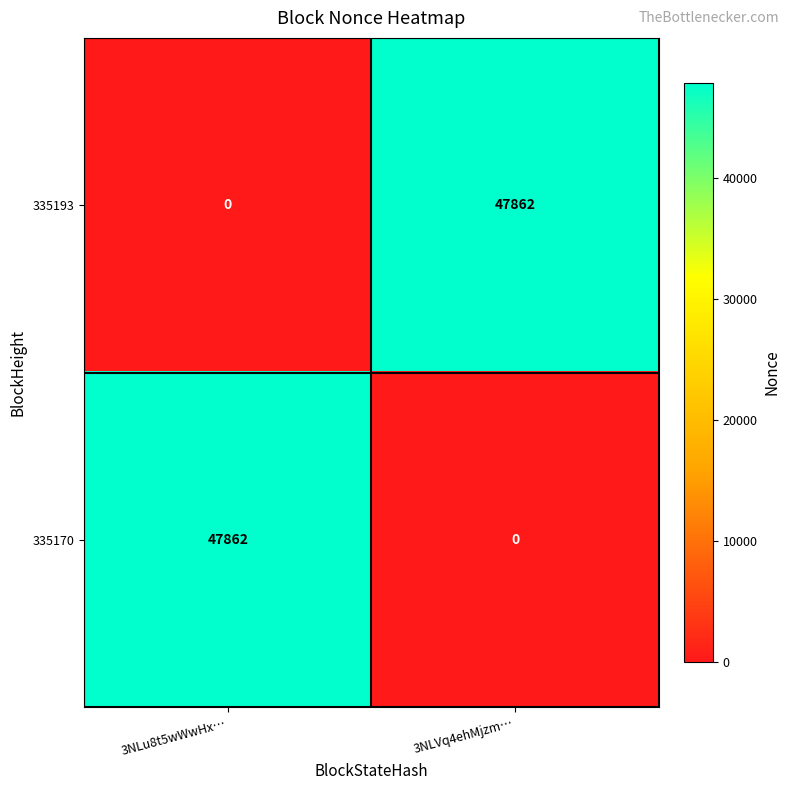

The value of 335193 at 3NLu8t5wWwHx… is 0. True or false?

True